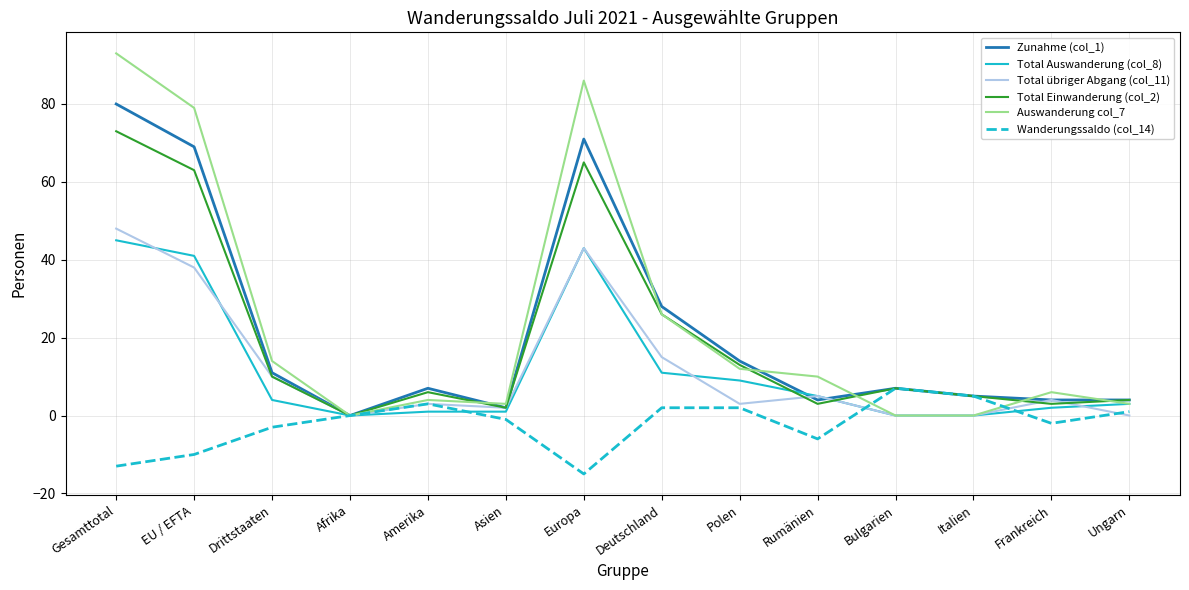

What is the difference between the highest and lowest values at Drittstaaten?

17